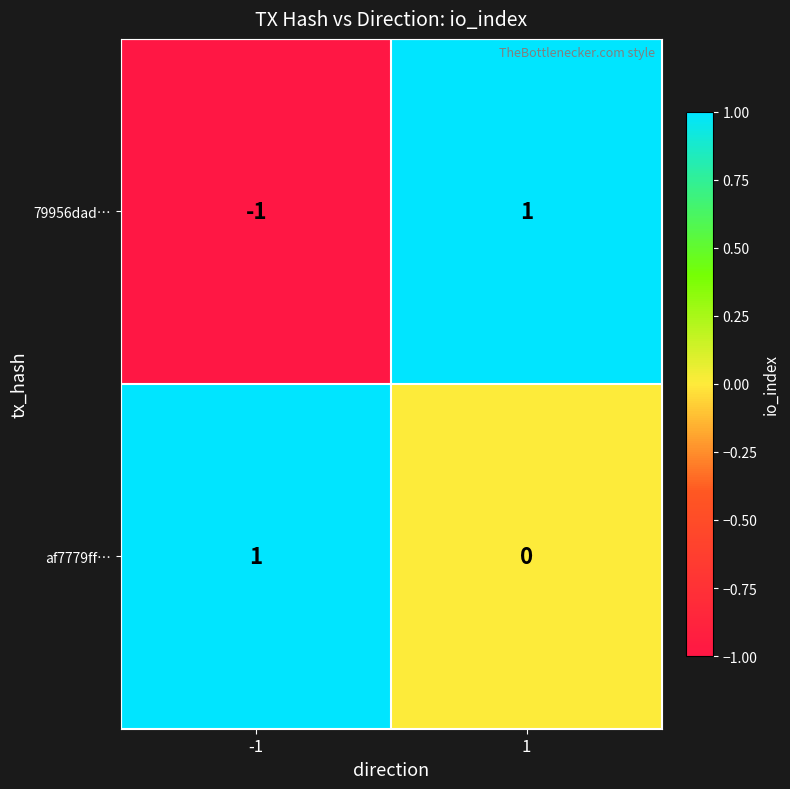

What is the greatest value displayed?

1